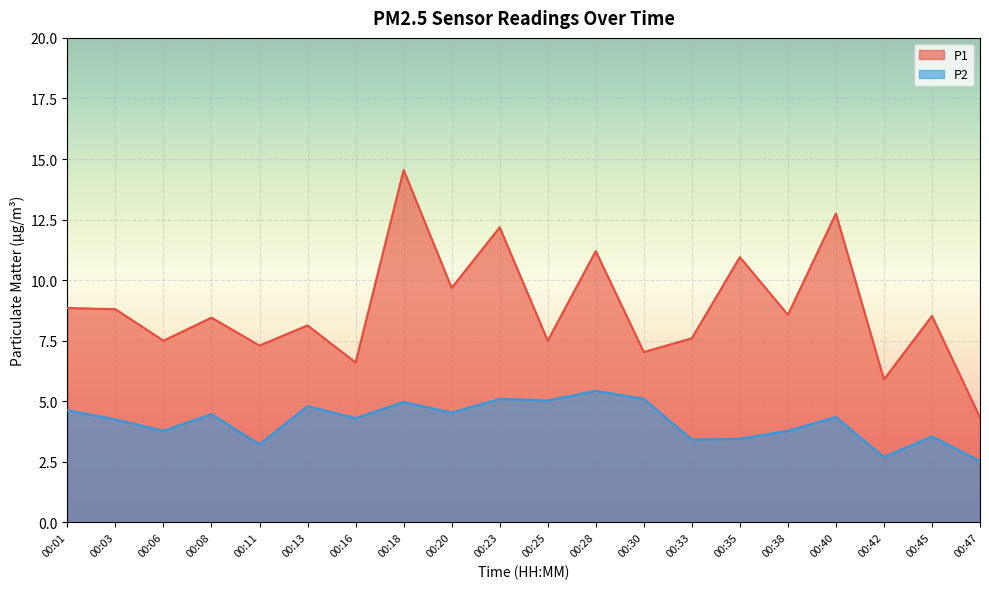

Reading left to right, transcribe all the data shown in this chart.

P1: 8.8	8.8	7.5	8.4	7.3	8.1	6.6	14.6	9.7	12.2	7.5	11.2	7.0	7.6	10.9	8.6	12.8	5.9	8.5	4.3
P2: 4.6	4.2	3.8	4.5	3.2	4.8	4.3	5.0	4.5	5.1	5.0	5.4	5.1	3.4	3.5	3.8	4.3	2.7	3.5	2.5